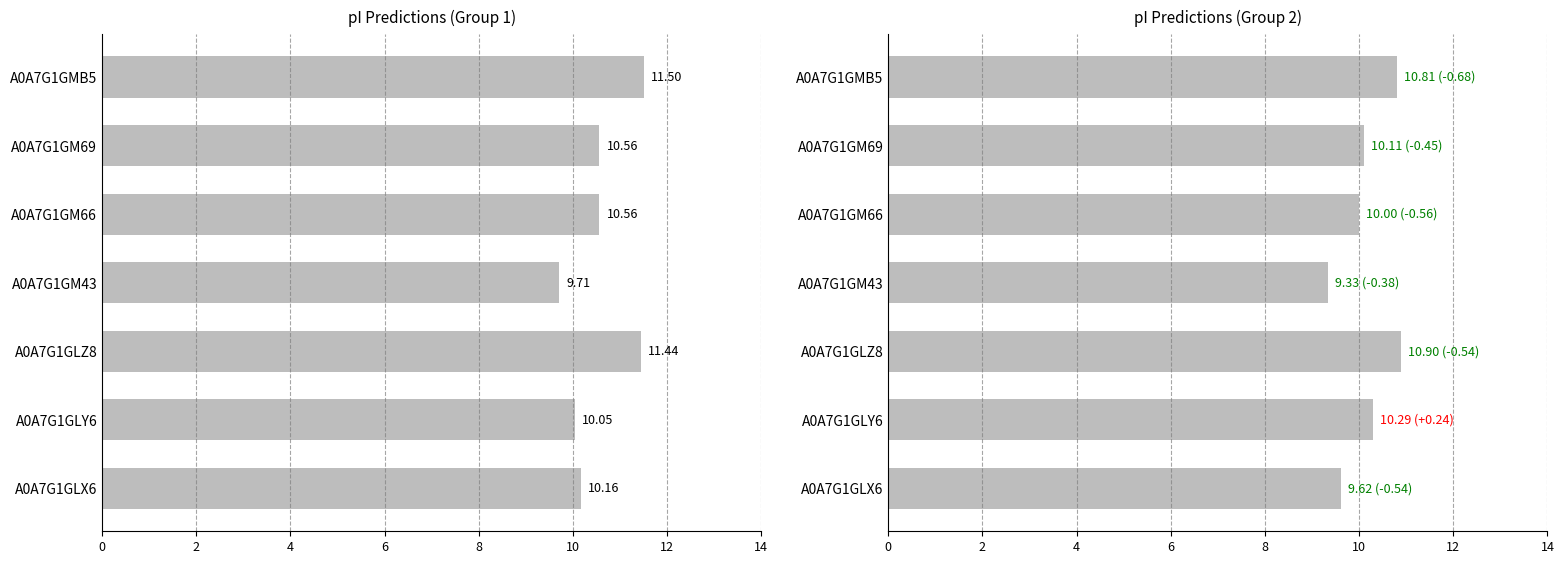

What is the value of the pI Predictions (Group 2) bar at the 3rd from the left?

10.9